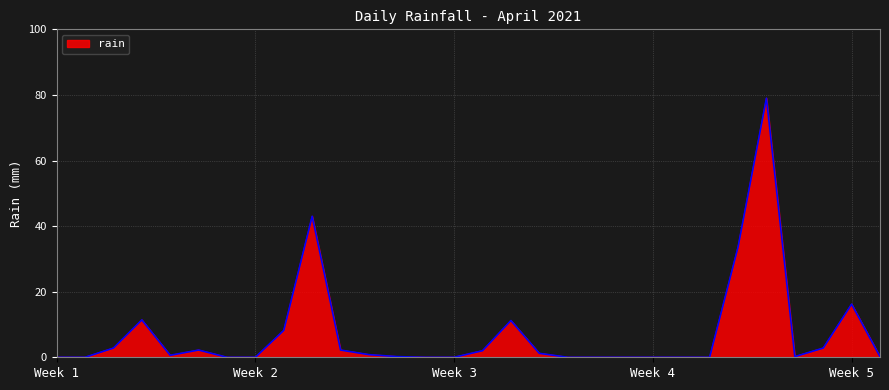

What is the difference between the maximum and minimum values?

79.0